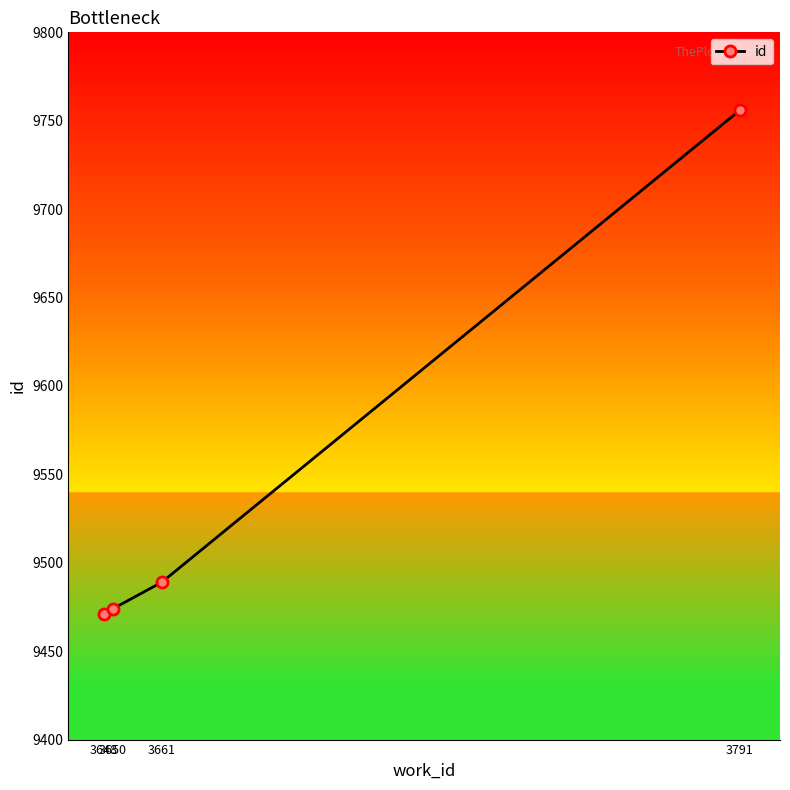

What value does the data have at 3648?

9471